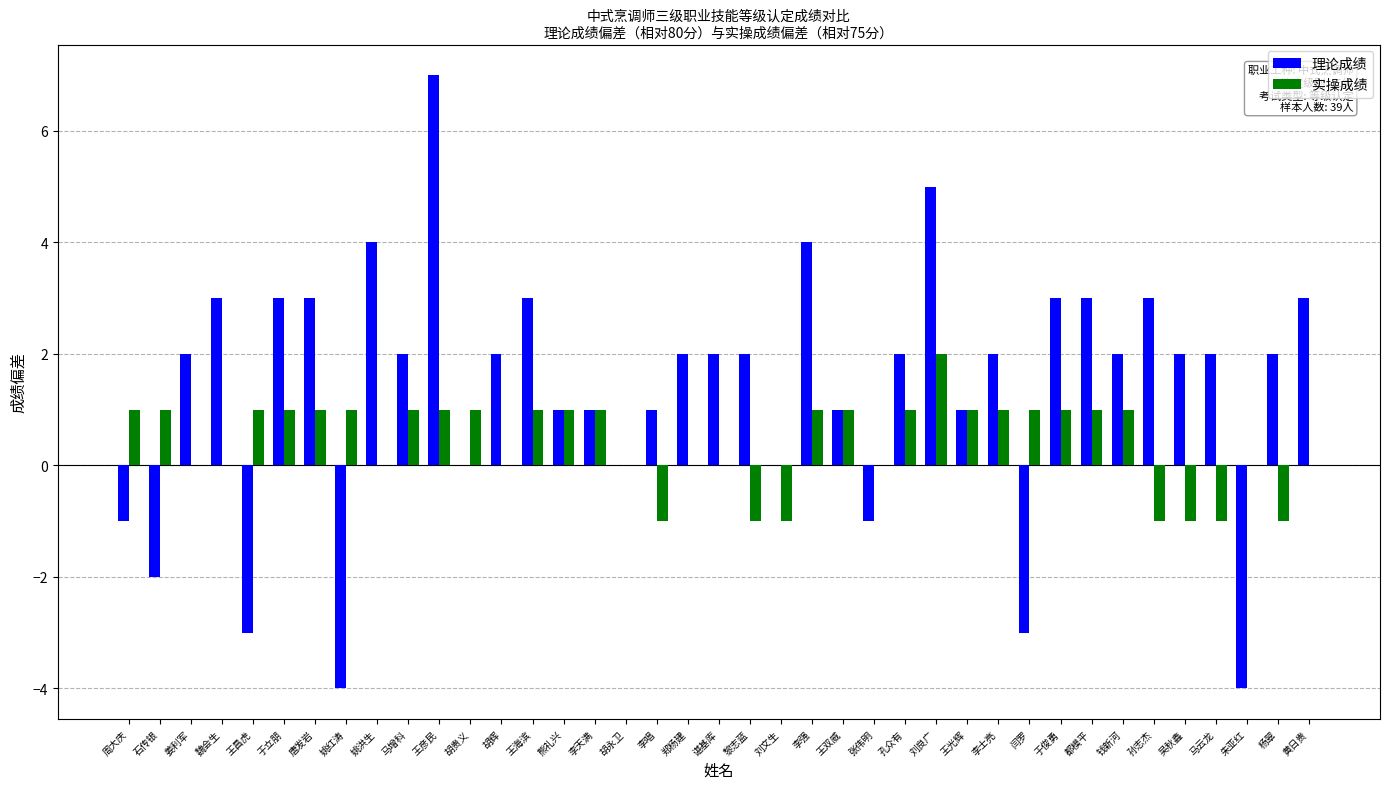

What is the maximum value shown in the chart?

7